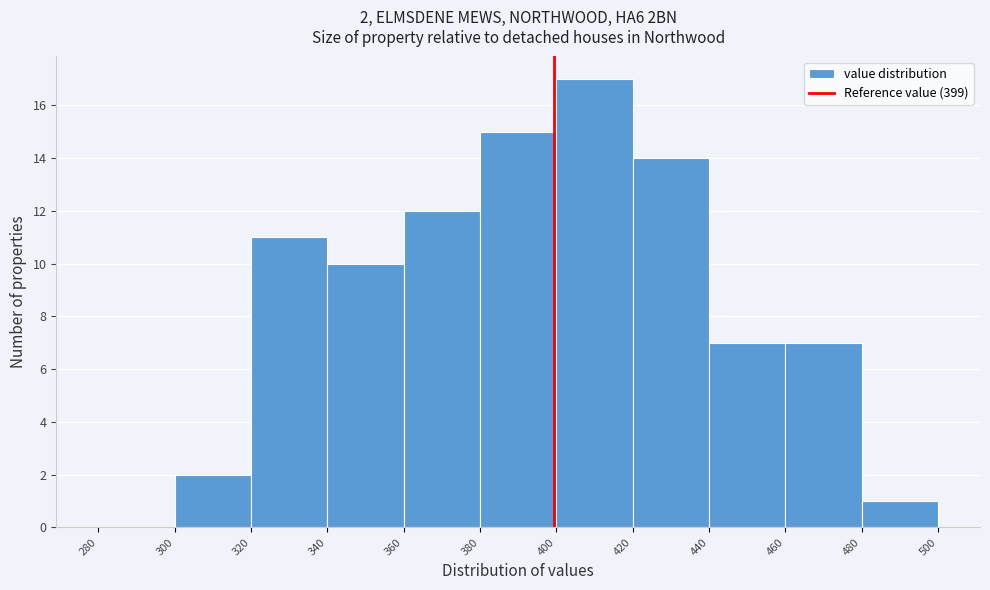

Which range on the x-axis has the tallest bar?

400 to 420